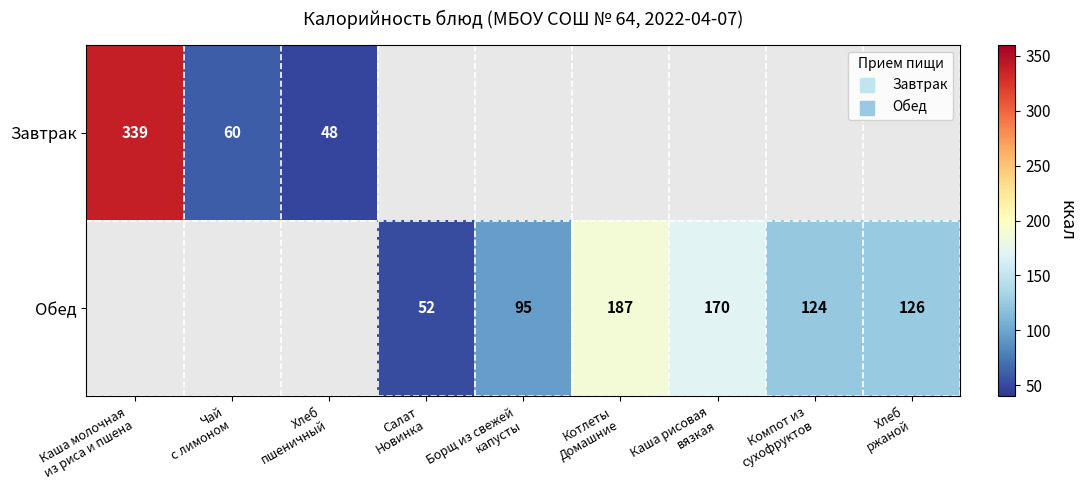

What is the greatest value displayed?

339.0